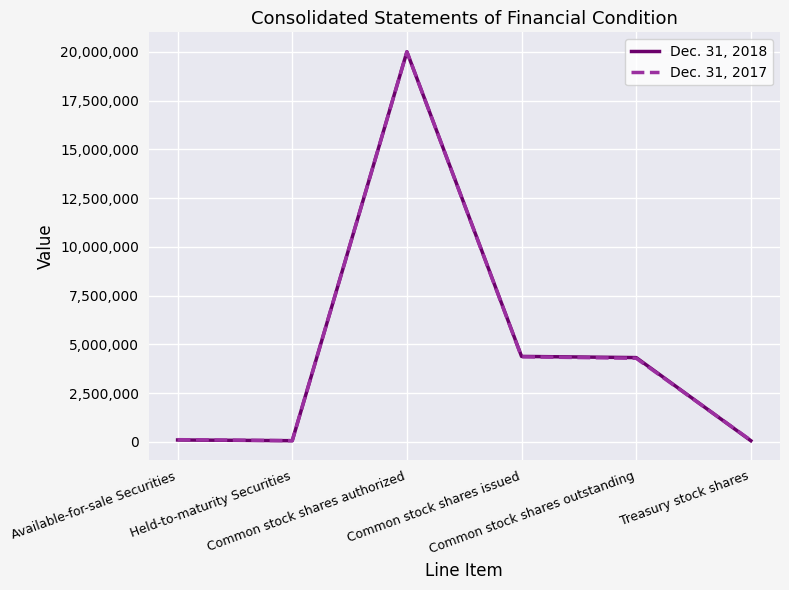

What is the total value across all series at Common stock shares authorized?

40000000